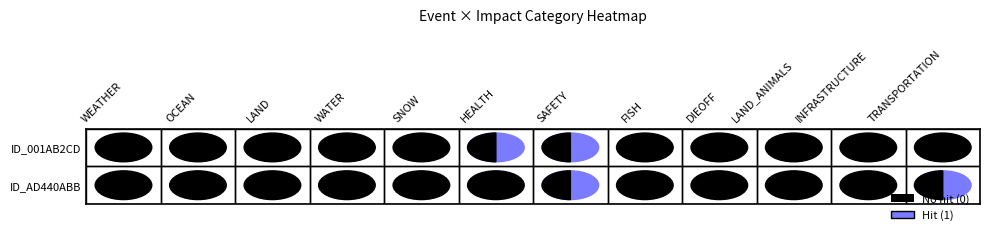

List the labels in order of TRANSPORTATION value, smallest first.

ID_001AB2CD, ID_AD440ABB